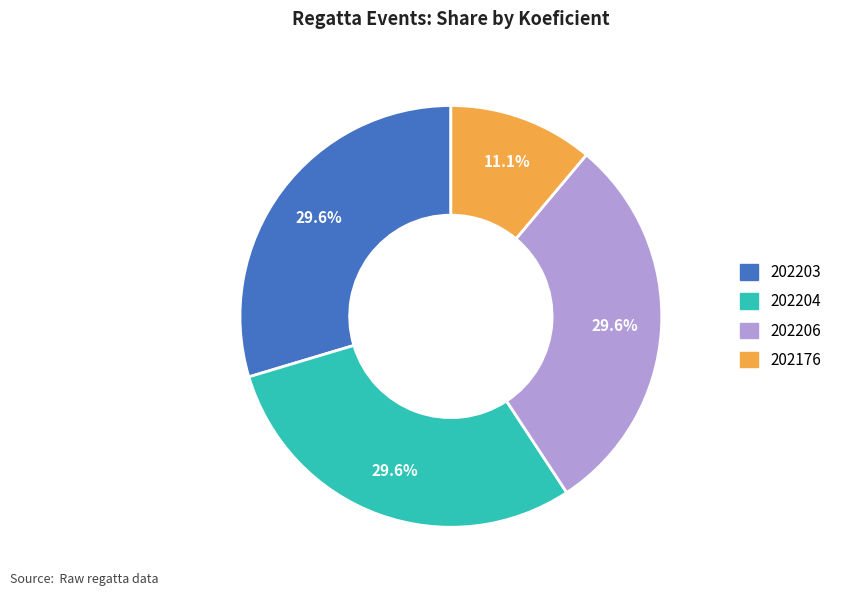

Which category has the smallest portion of the pie?

202176